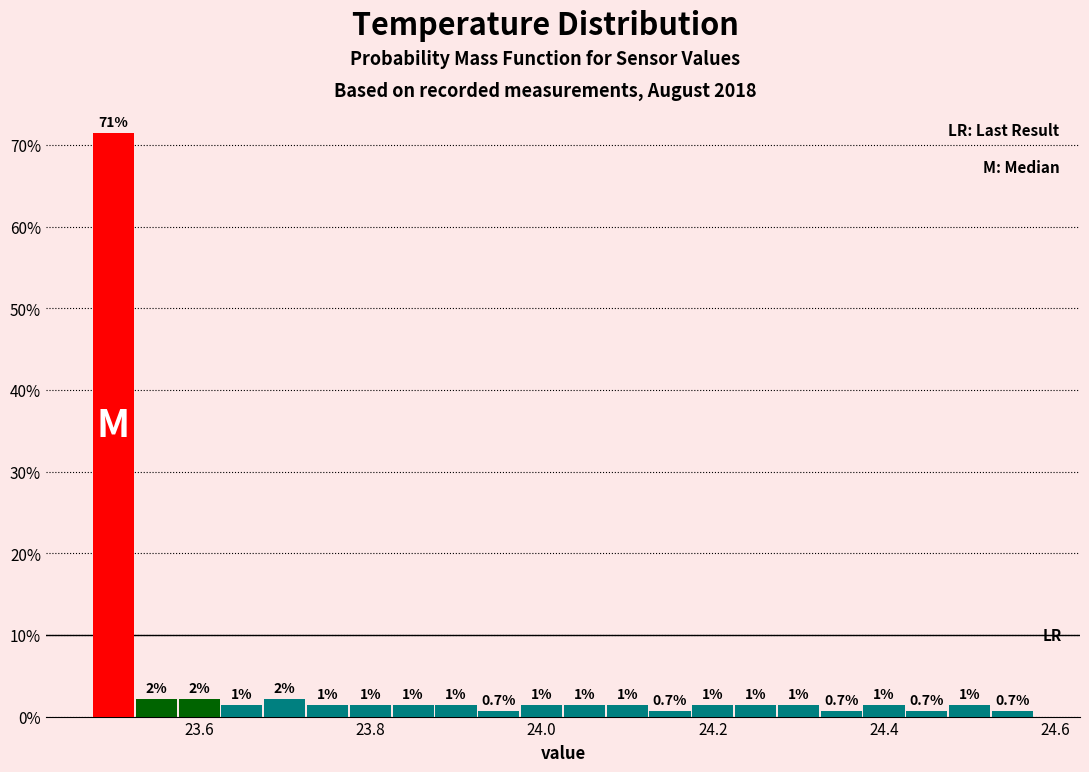

Read against the x-axis, roughly where is the centre of the tallest bar?

23.50